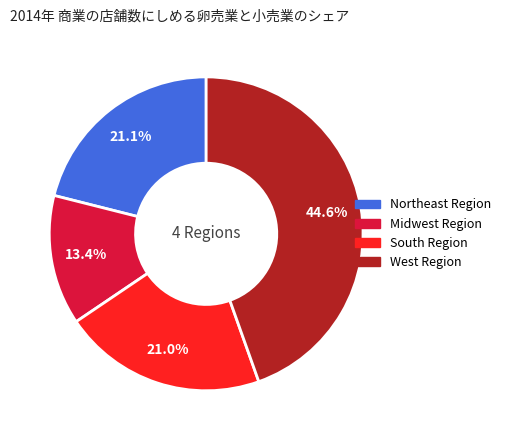

What is the largest slice in the pie chart?

West Region